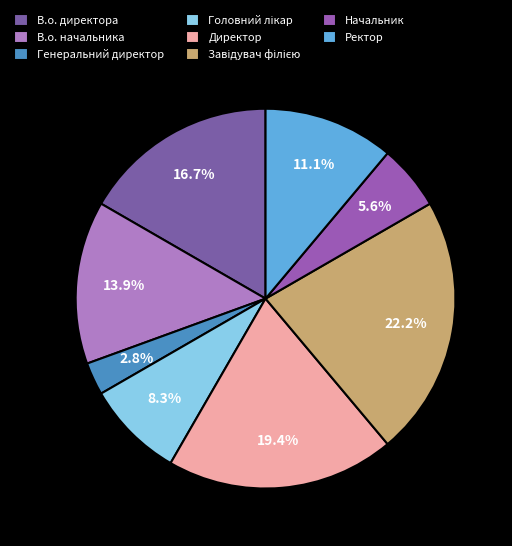

How many slices are in this pie chart?

8